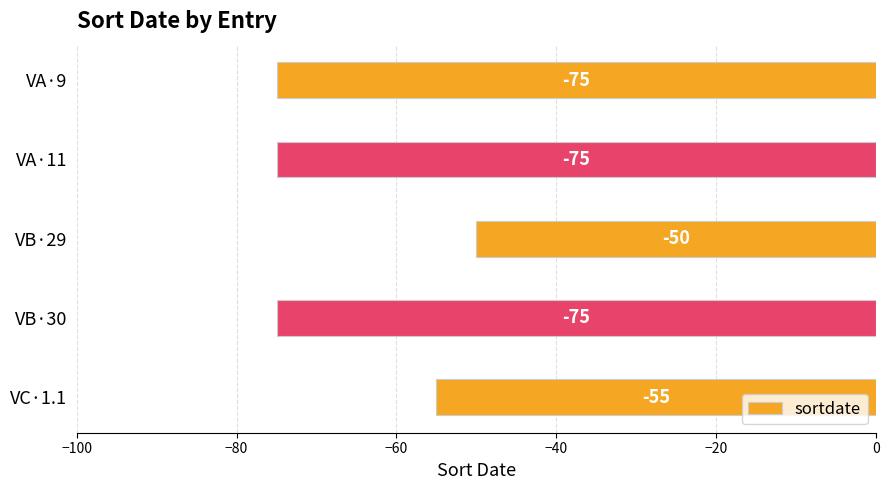

Reading bottom to top, what are all the values shown in this chart?

-55	-75	-50	-75	-75